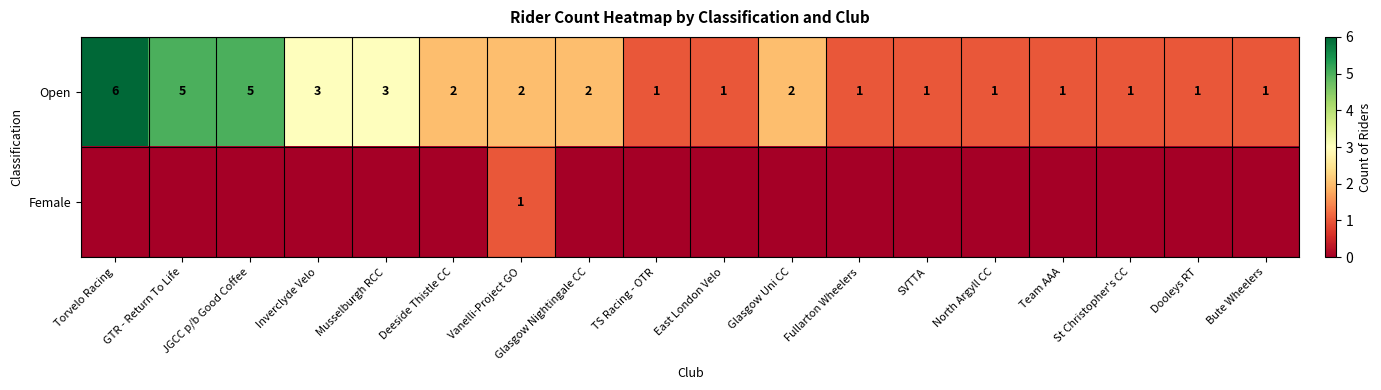

The Open series shows 0 at East London Velo. True or false?

False